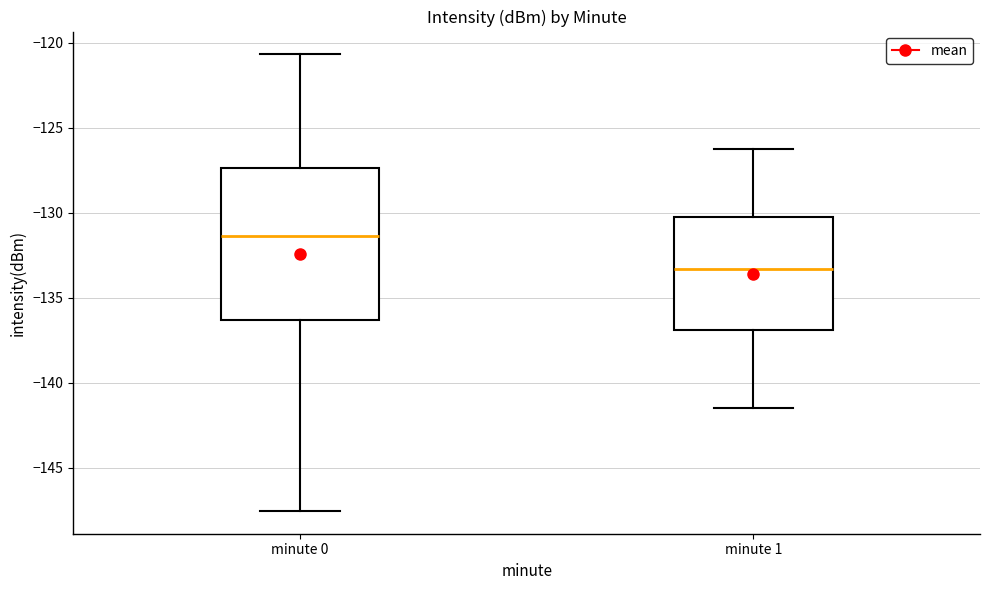

Reading left to right, read every box against the y-axis: the position of its median line, the range the box covers, and the ends of its whiskers. The values are not printed on the chart, so give them approximately, as read against the axis.

minute 0: median -131.5, box -136.5 to -127.5, whiskers -147.5 to -120.5
minute 1: median -133.5, box -137.0 to -130.5, whiskers -141.5 to -126.0